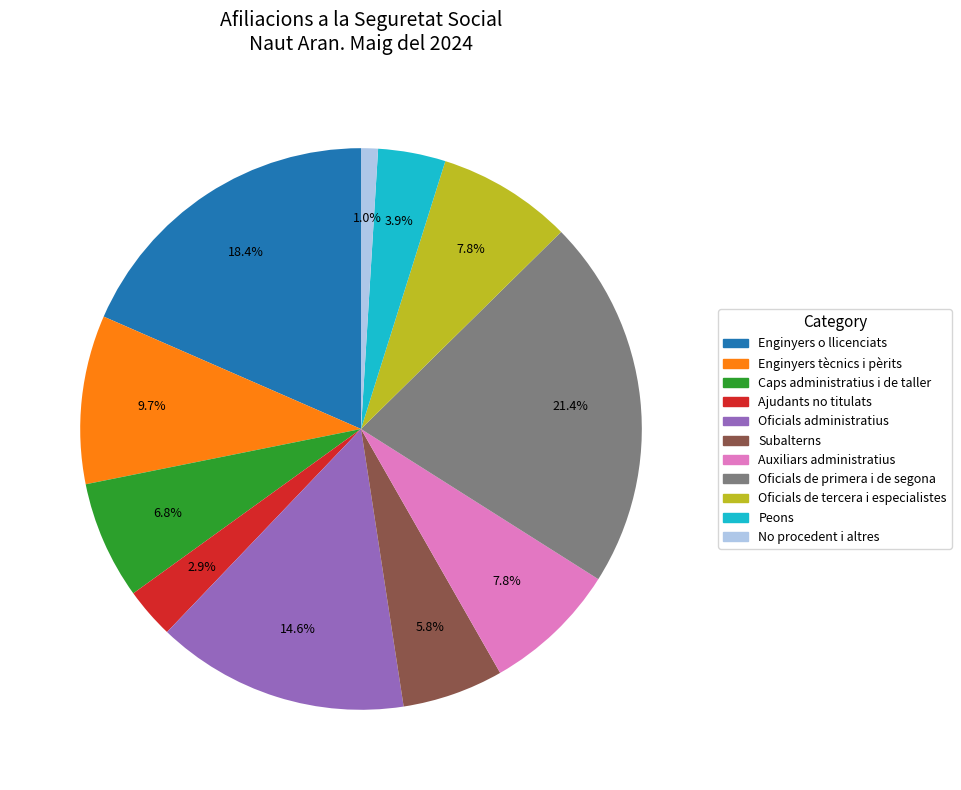

To the nearest percent, what is the average slice percentage?

9%